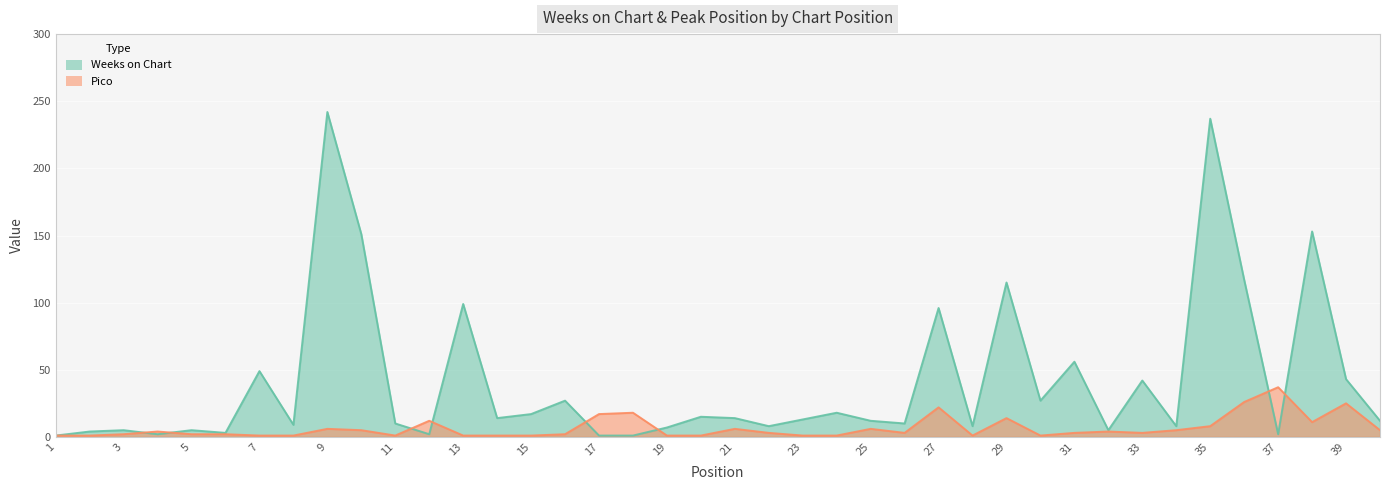

How many times do Pico and Weeks on Chart cross each other?

8